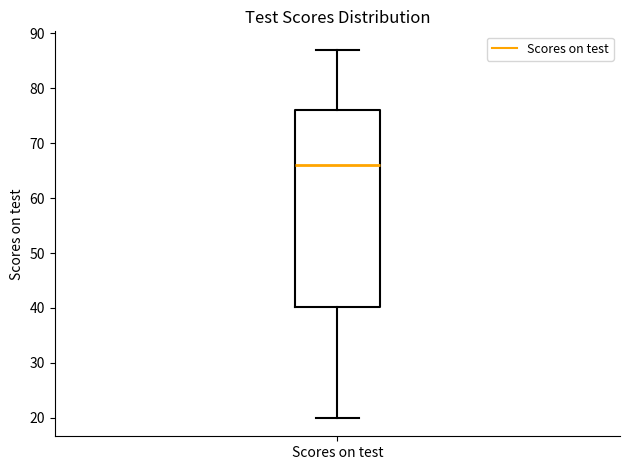

Read this box plot against the y-axis: the position of the median line, the range covered by the box, and the ends of both whiskers. The values are not printed on the chart, so give them approximately, as read against the axis.

median 66, box 40 to 76, whiskers 20 to 87